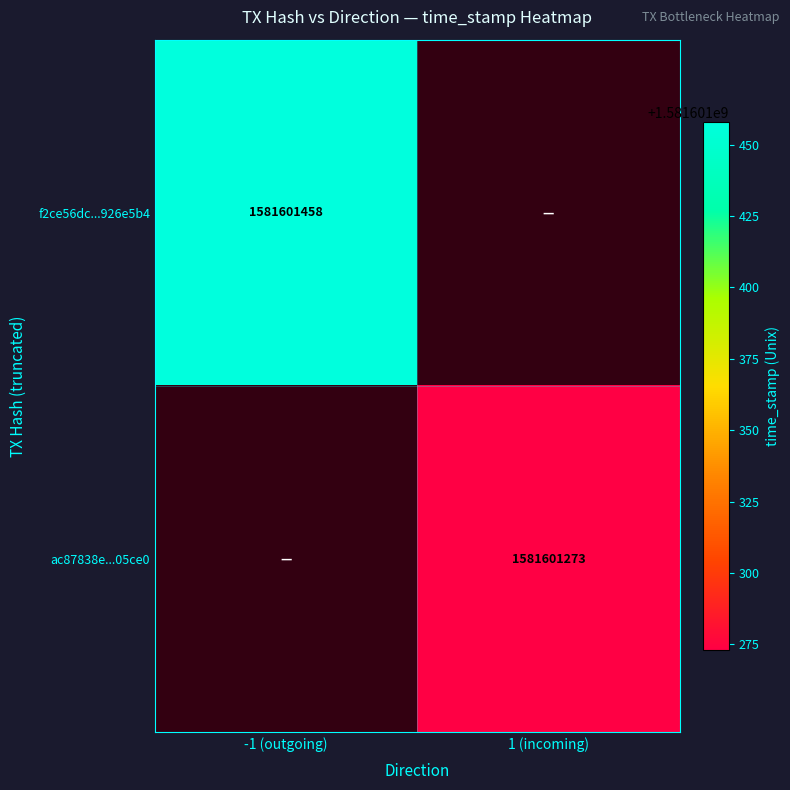

True or false: f2ce56dc...926e5b4 has a value of 1581601458 at -1 (outgoing).

True